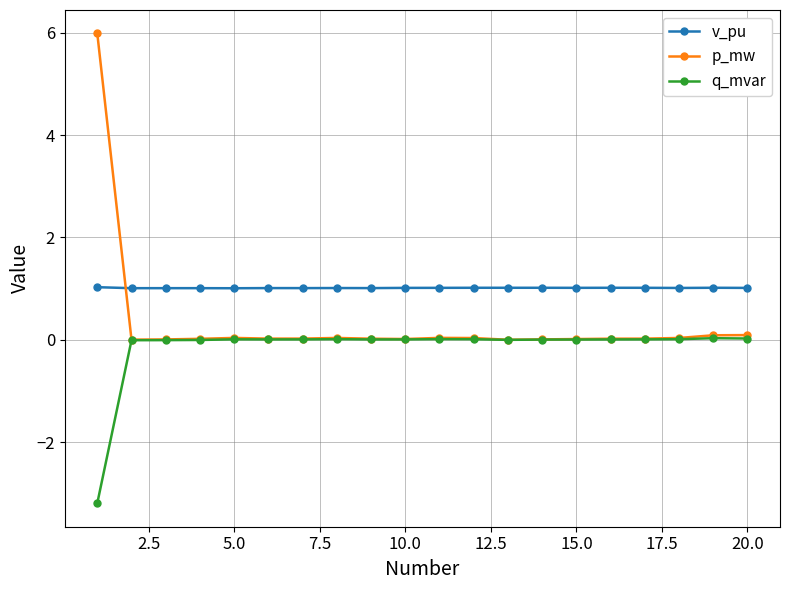

In v_pu, how many points are higher than both neighbors (excluding endpoints)?

6